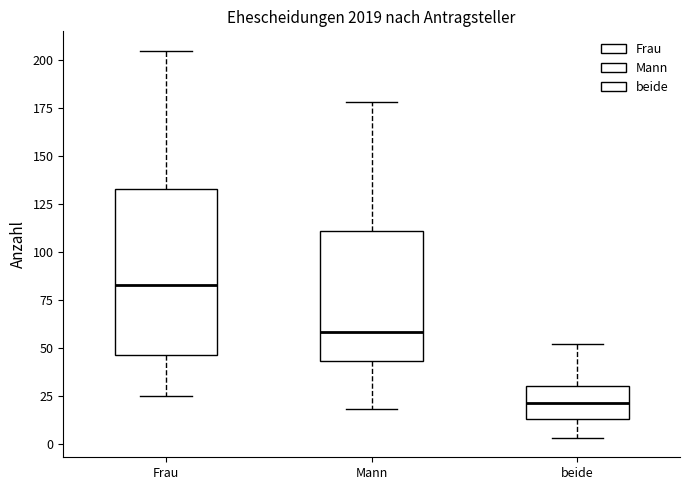

Where does the median line of the box for Frau sit on the y-axis? The values are not printed on the chart, so give them approximately, as read against the axis.

85